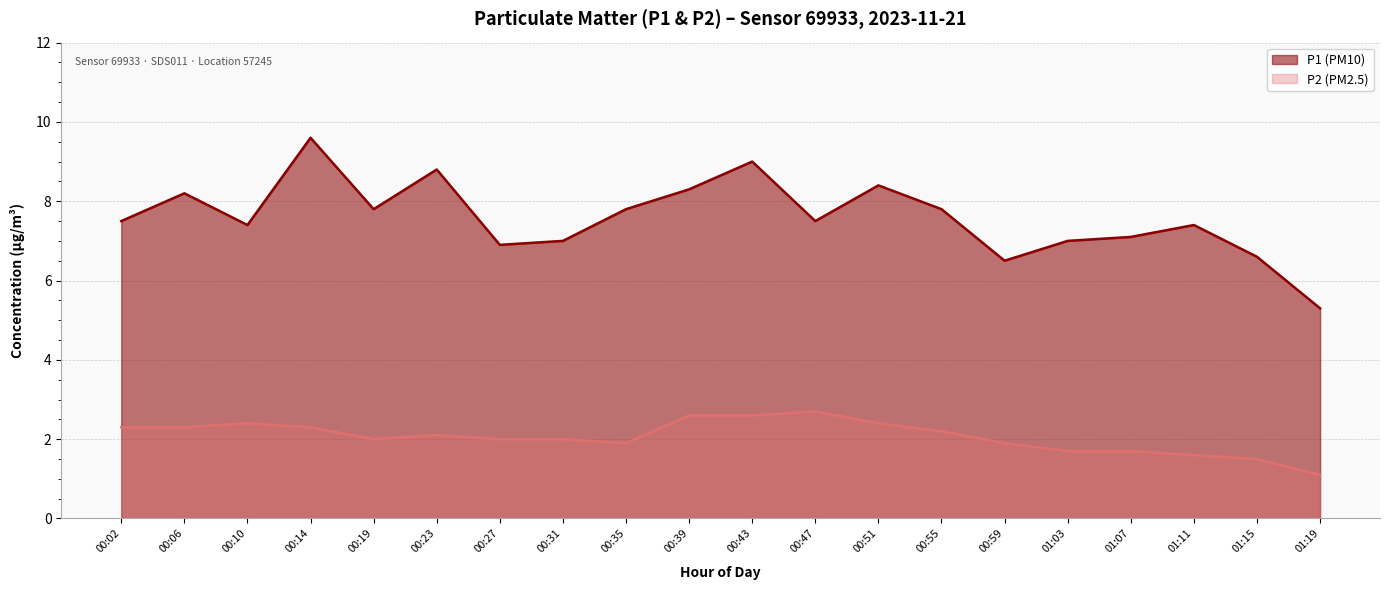

What is the average value of the P2 series?

2.2